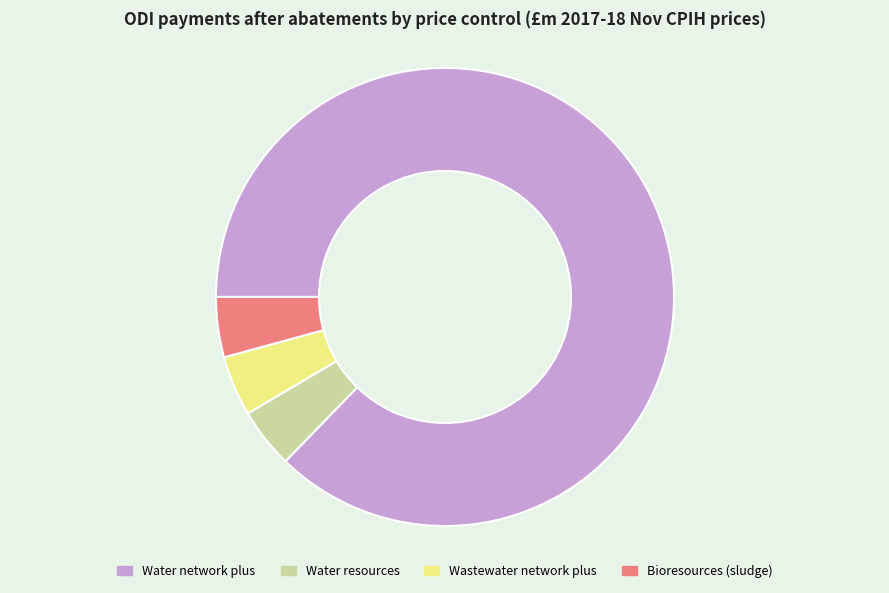

Combined, do Bioresources (sludge) and Water resources account for over 50%?

No